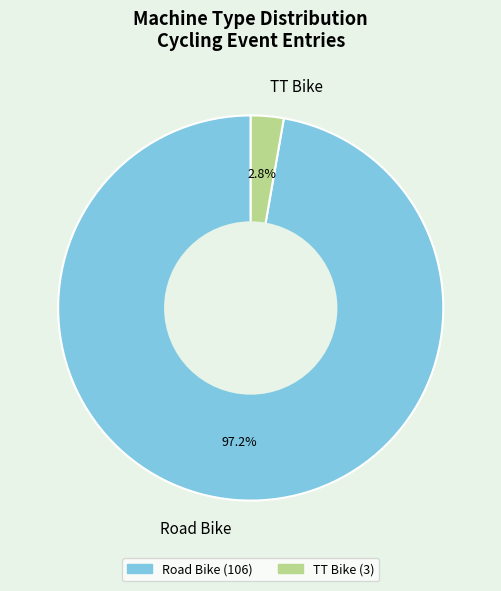

To the nearest percent, what is the difference between the largest and smallest slice percentages?

94%